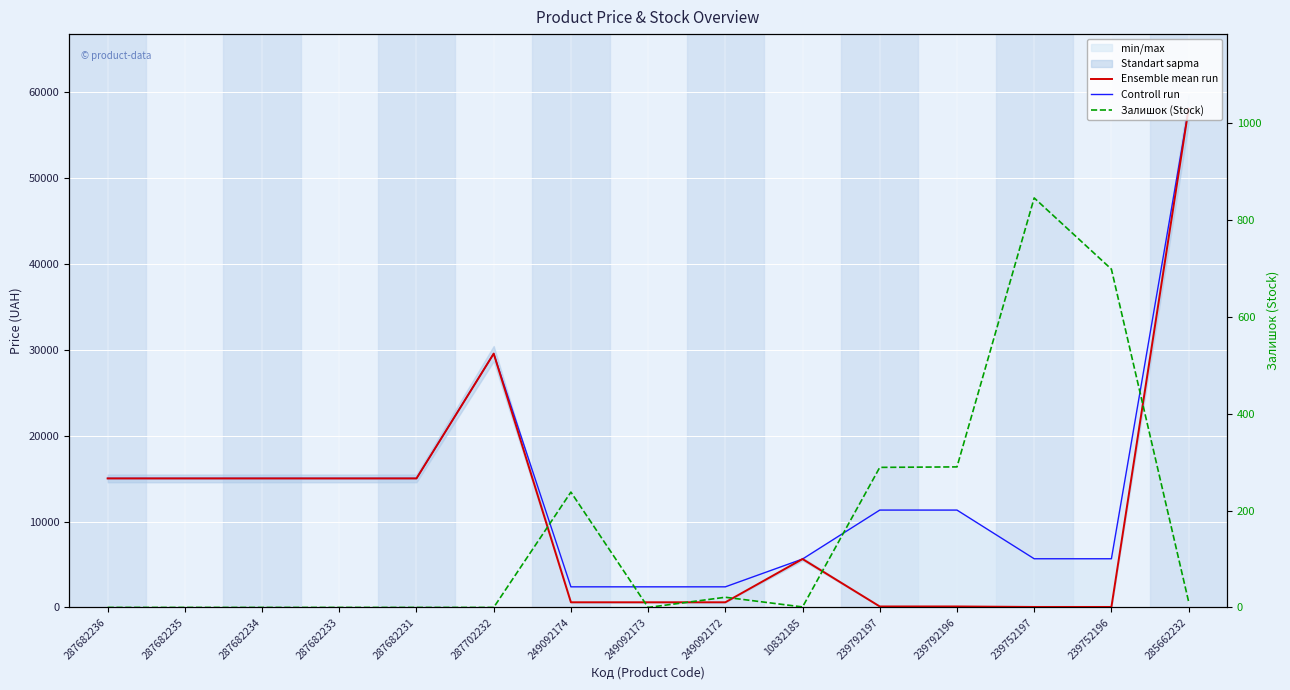

What is the difference between the highest and lowest values at 287682234?

15019.2